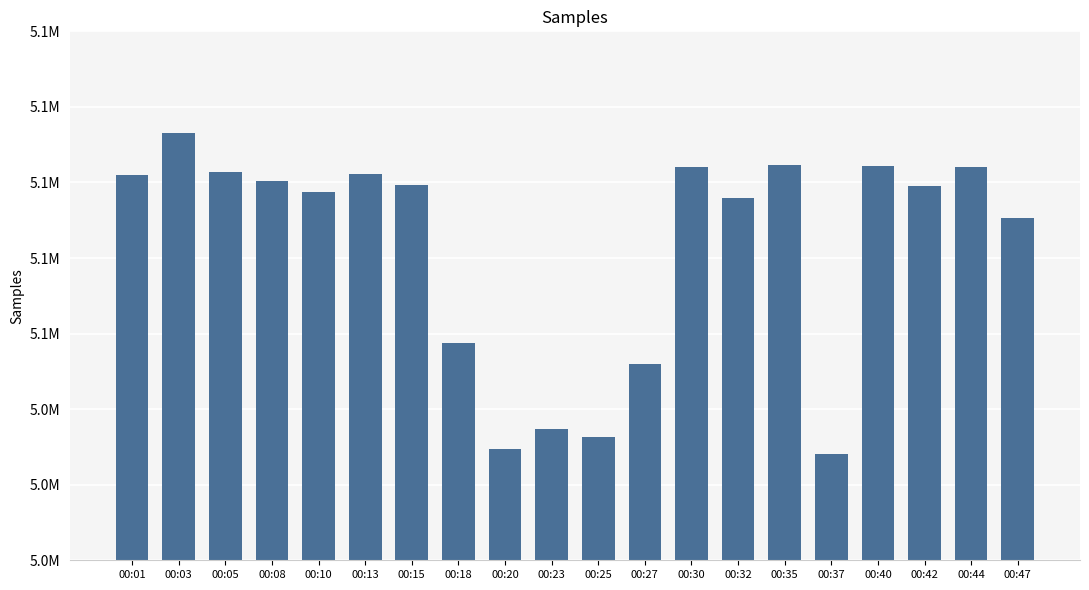

True or false: the data shows 8965074 at 00:05.

False